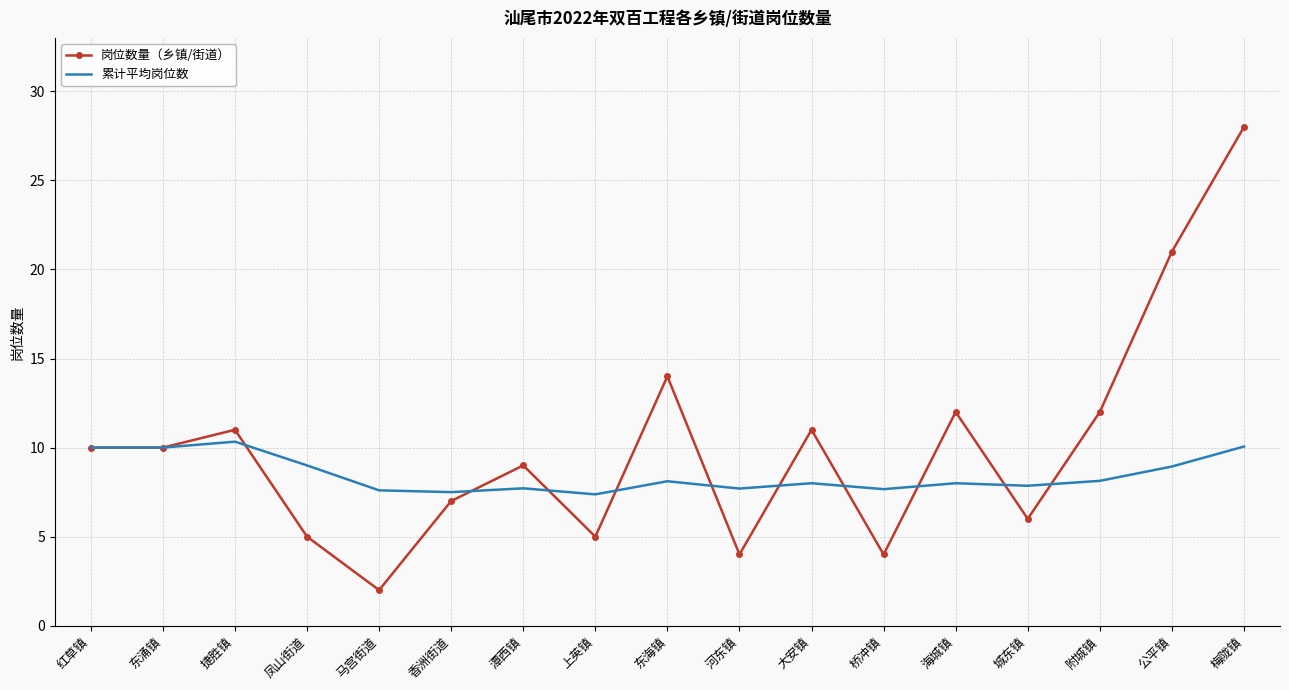

True or false: 累计平均岗位数 has a value of 2.4 at 东海镇.

False